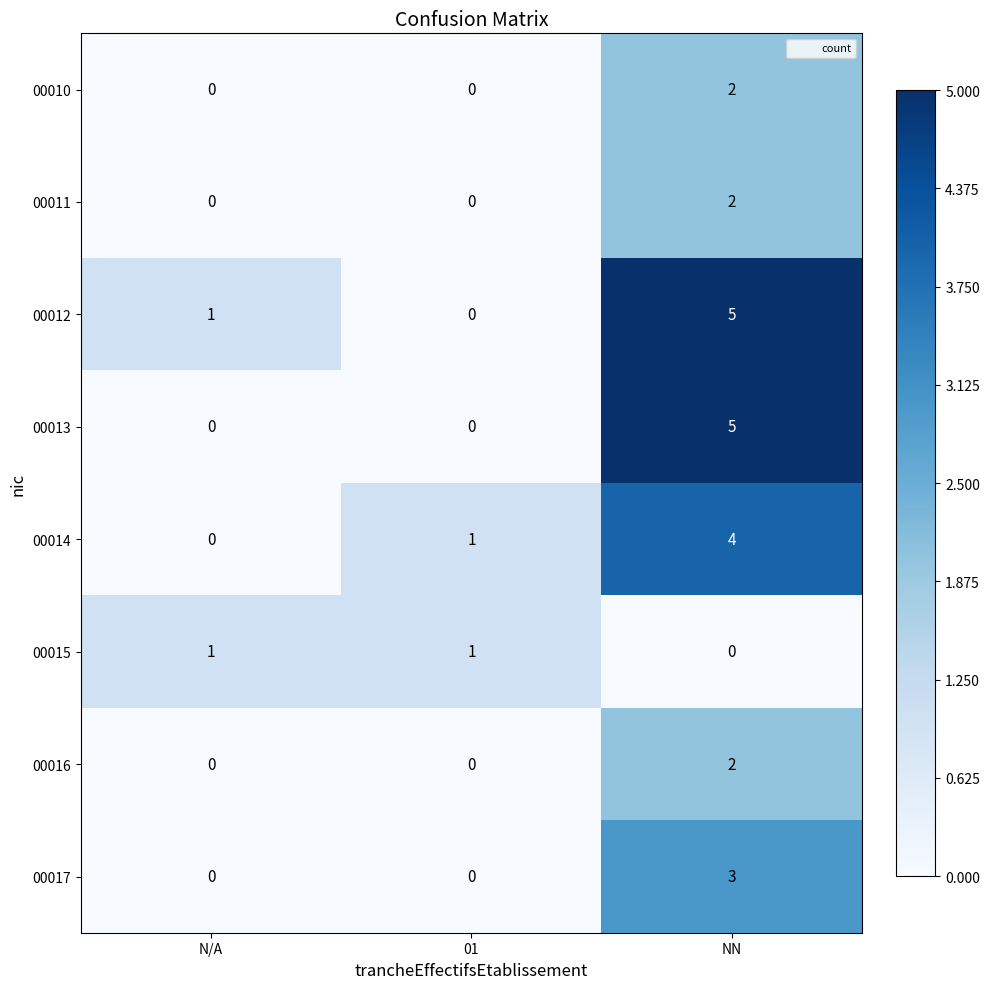

Count the 00013 values in the range 0 to 5.

3